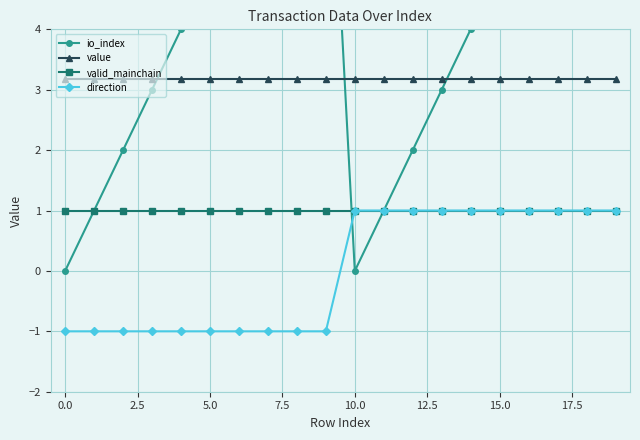

What is the lowest value of the valid_mainchain series?

1.0